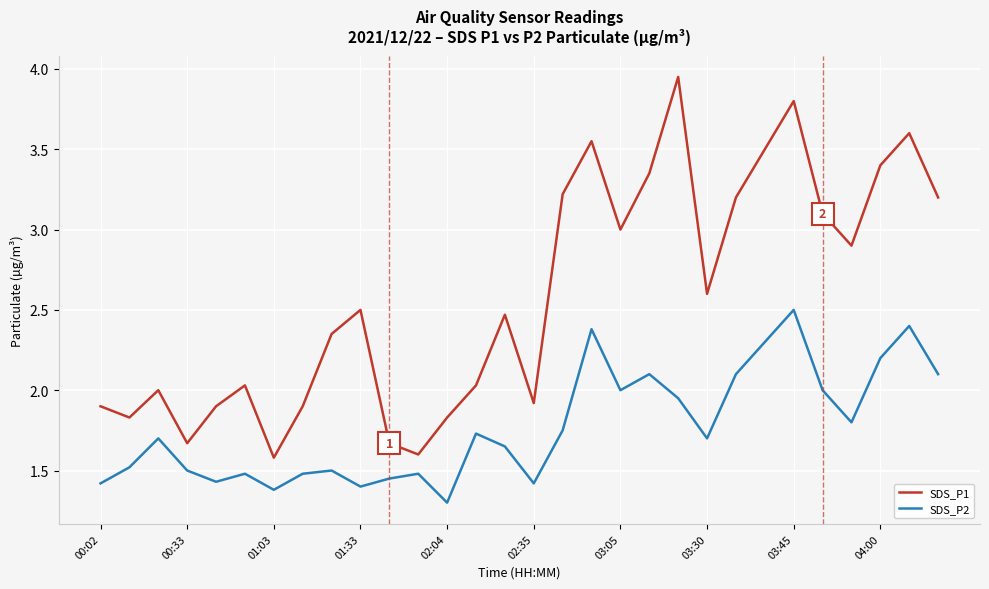

What is the minimum value shown in the chart?

1.3